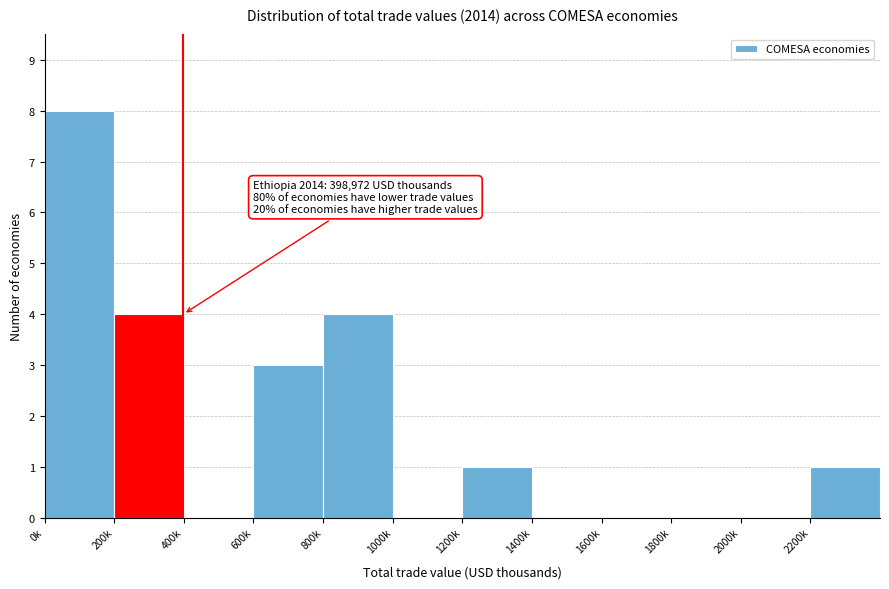

Reading left to right, extract all data points from this chart.

0k=8	200k=4	400k=0	600k=3	800k=4	1000k=0	1200k=1	1400k=0	1600k=0	1800k=0	2000k=0	2200k=1